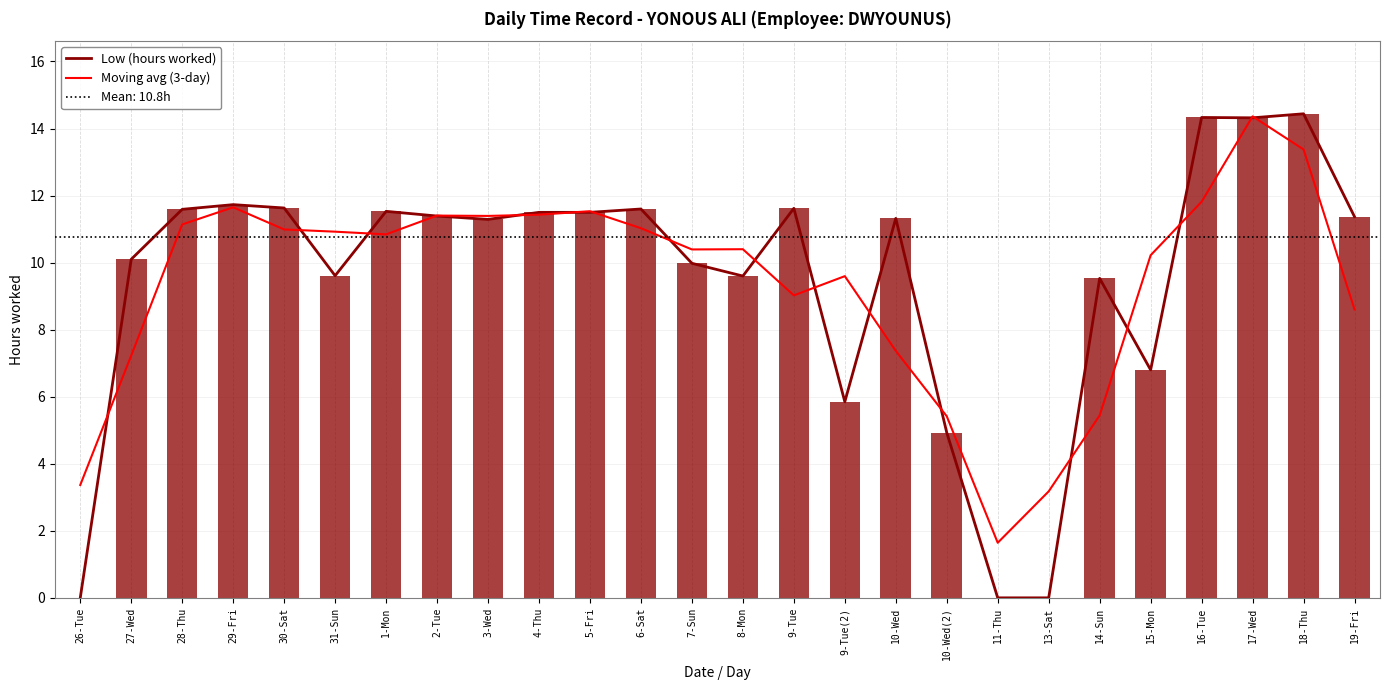

Is the value of Moving avg (3-day) at 9-Tue greater than the value of Low (hours worked) at 30-Sat?

No